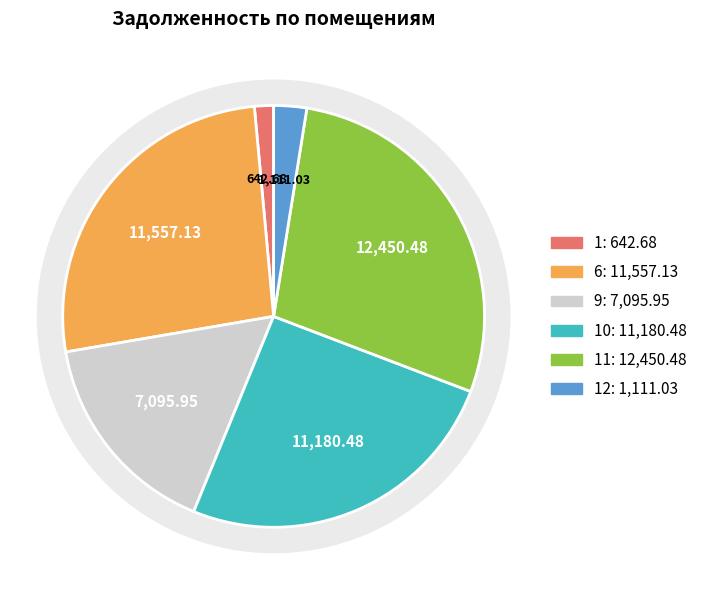

True or false: 12 accounts for 1% of the total.

False